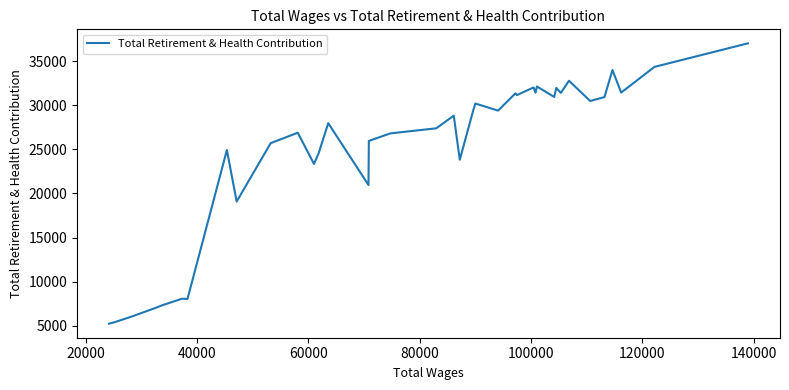

What is the average value?

23998